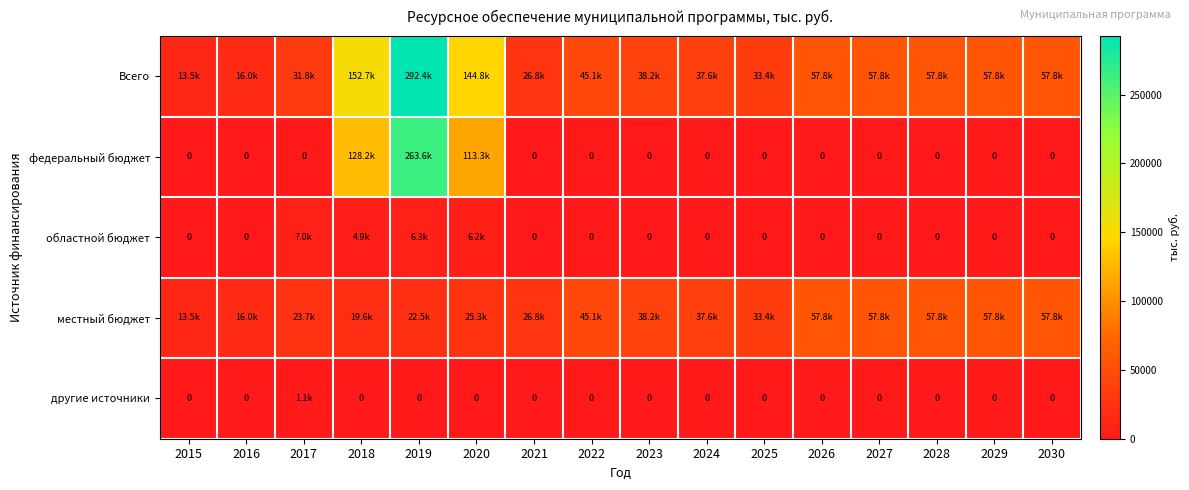

Is it true that Всего equals 16019.0 at 2016?

True